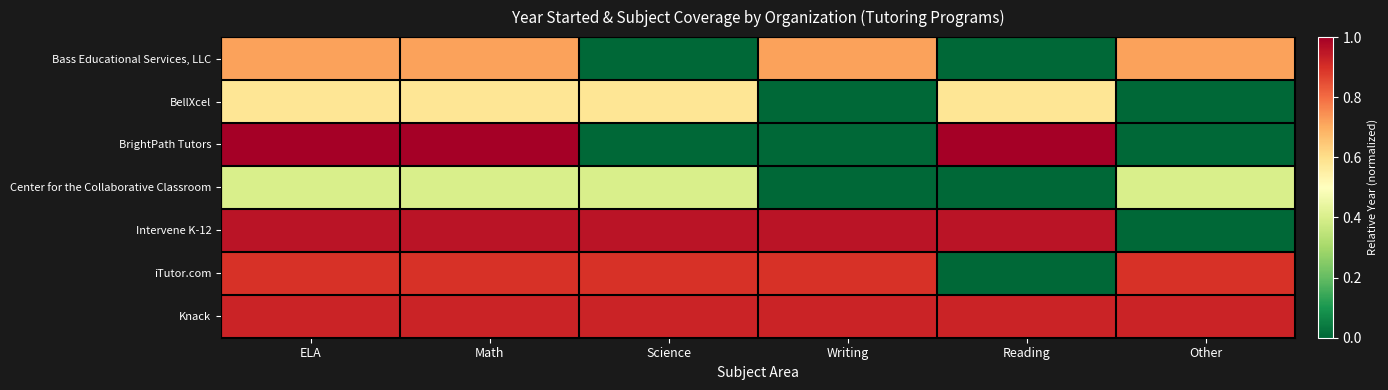

Which label corresponds to the largest value in the chart?

ELA